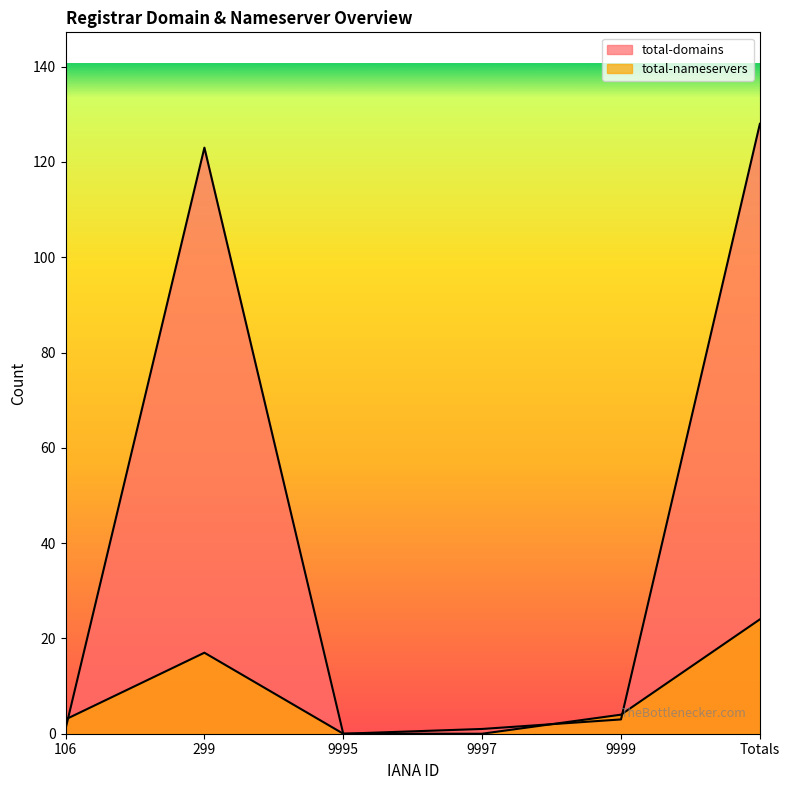

What is the maximum value shown in the chart?

128